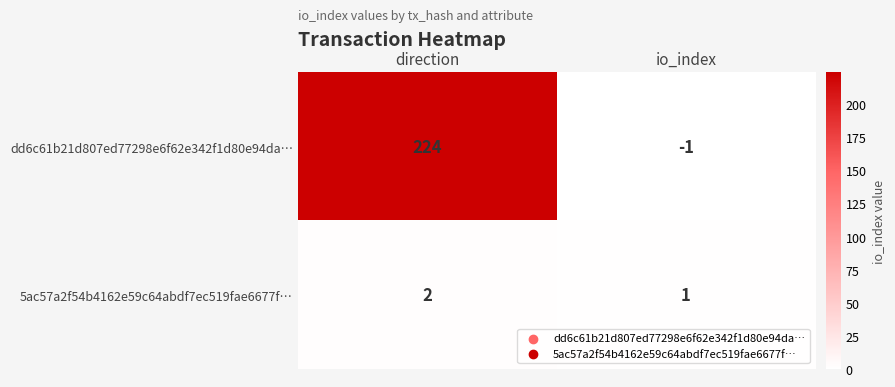

What is the sum of all 5ac57a2f54b4162e59c64abdf7ec519fae6677f… values?

3